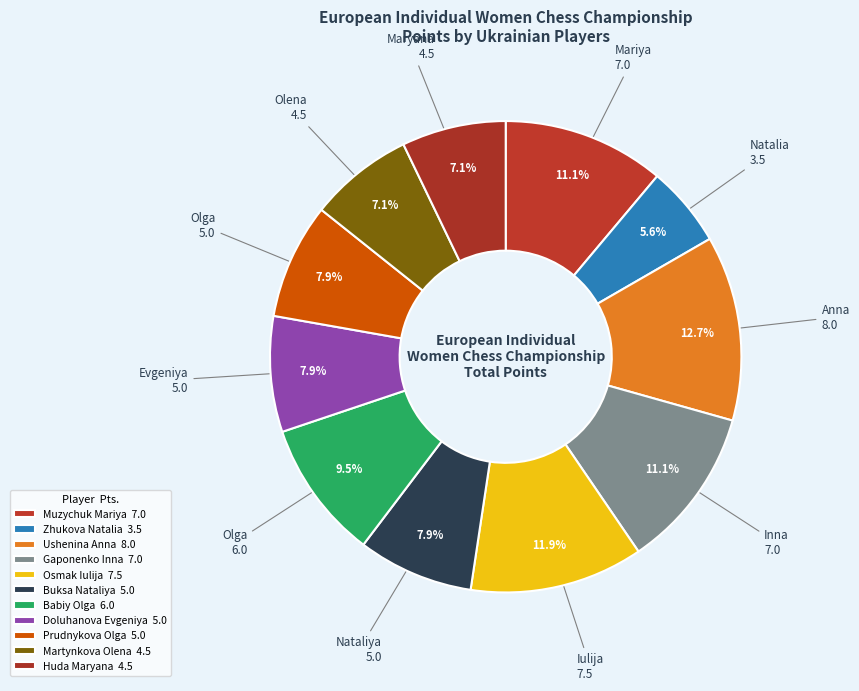

How many segments does this pie chart have?

11